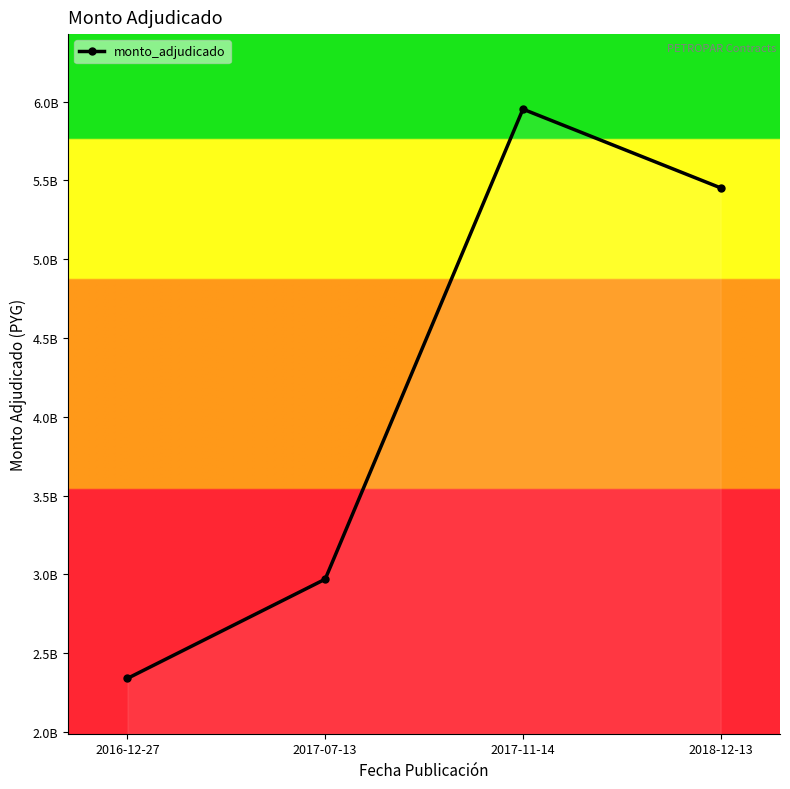

True or false: the data shows 2340000000 at 2016-12-27.

True